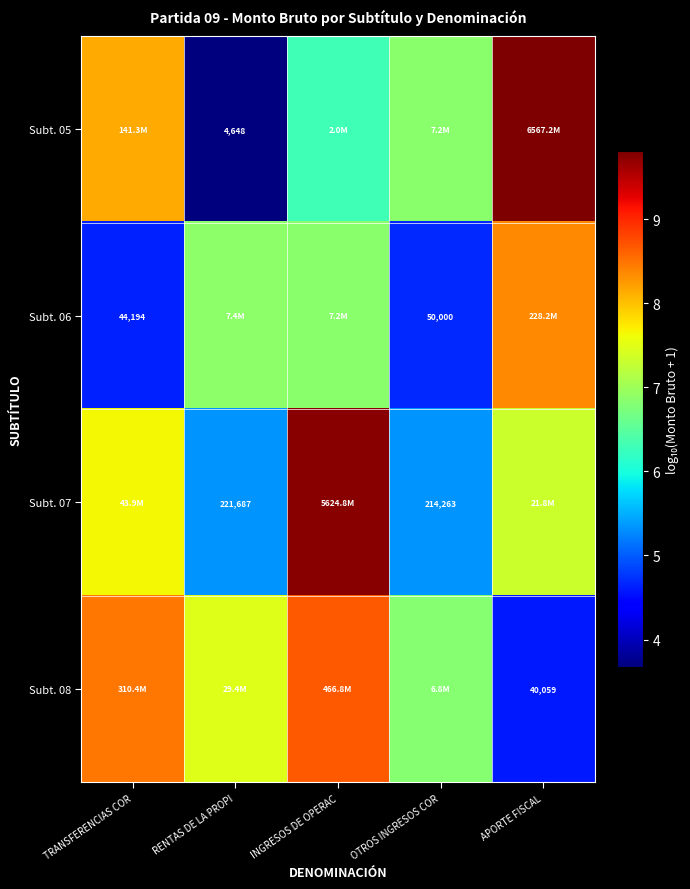

Rank the series by their maximum value, from lowest to highest.

Subt. 06, Subt. 08, Subt. 07, Subt. 05